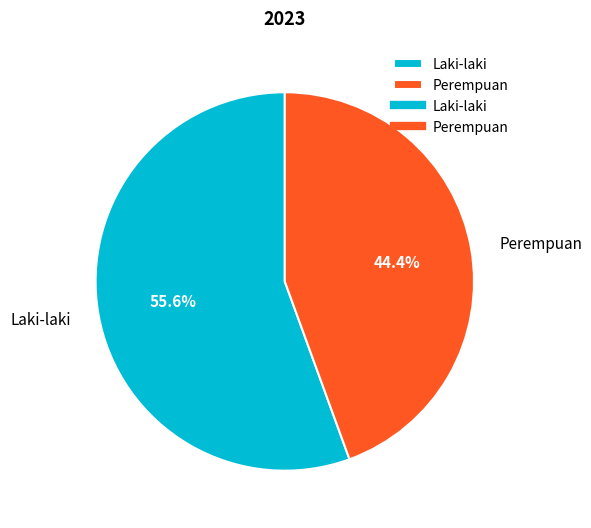

Which category has the smallest portion of the pie?

Perempuan